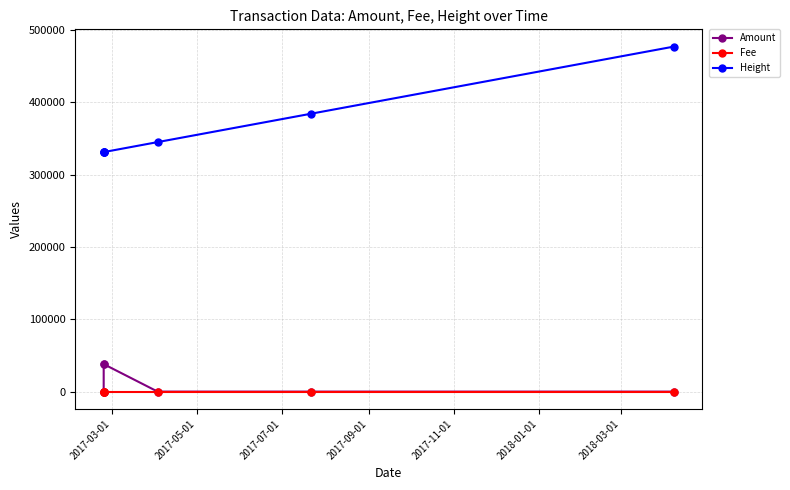

True or false: Amount and Height intersect in this chart.

False